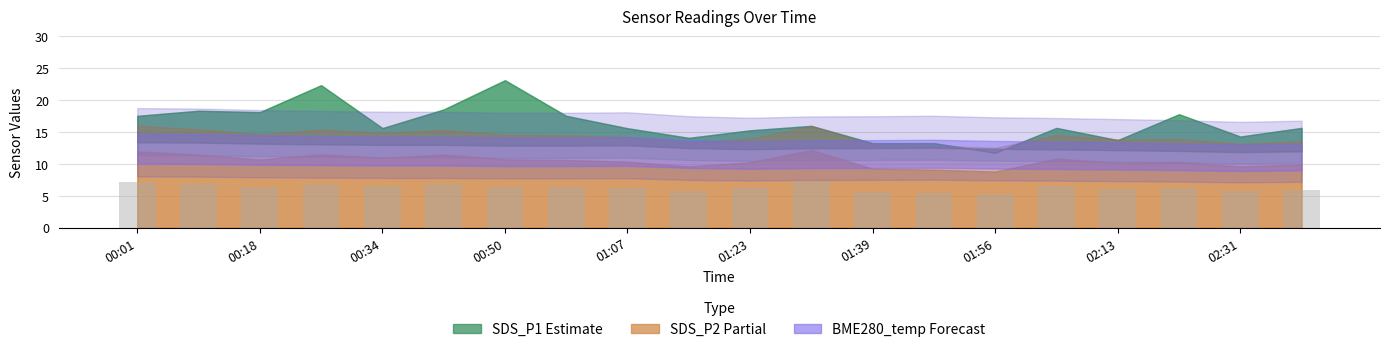

What is the value of the 15th bar from the left?

5.3